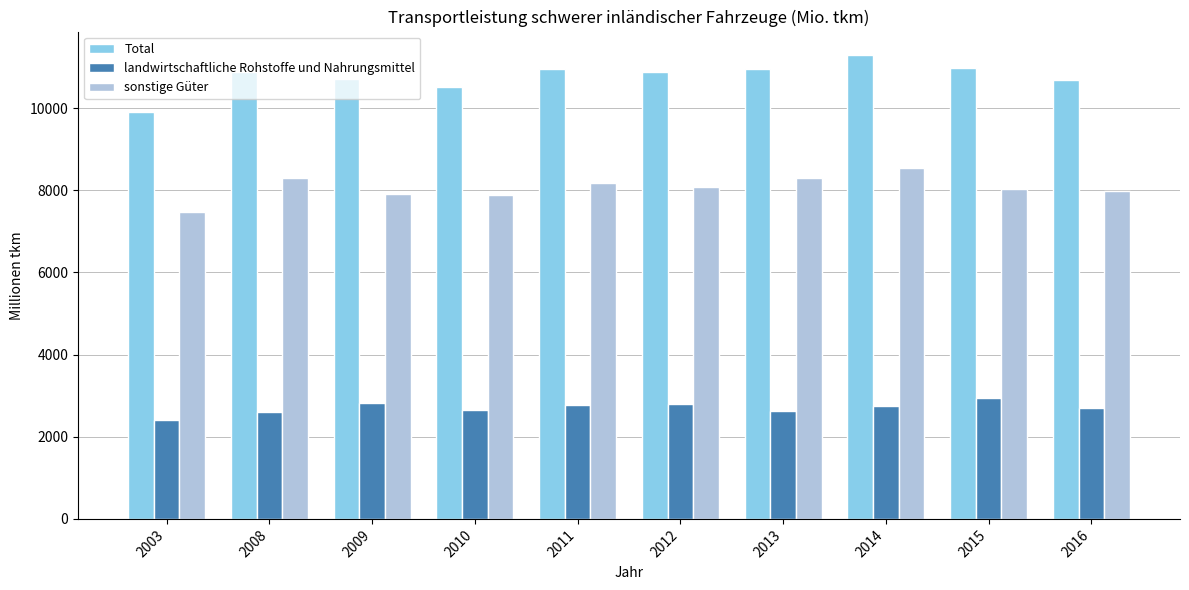

Which category has the highest value across all series?

2014